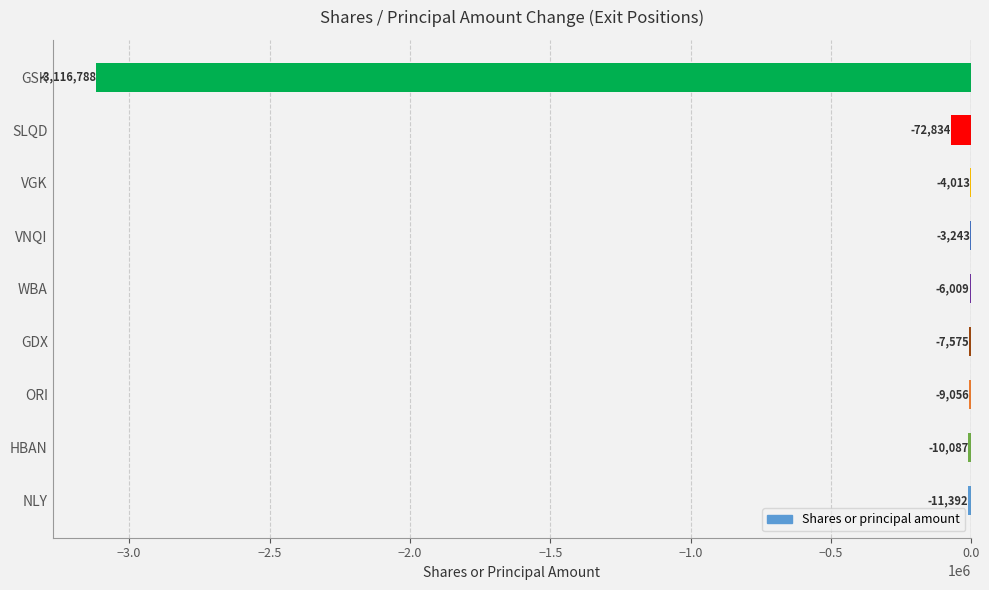

How many series are shown in this chart?

1